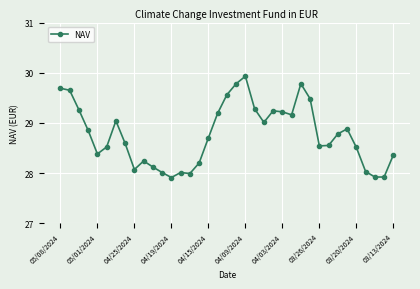

True or false: the data has more than 0 interior local peaks.

True